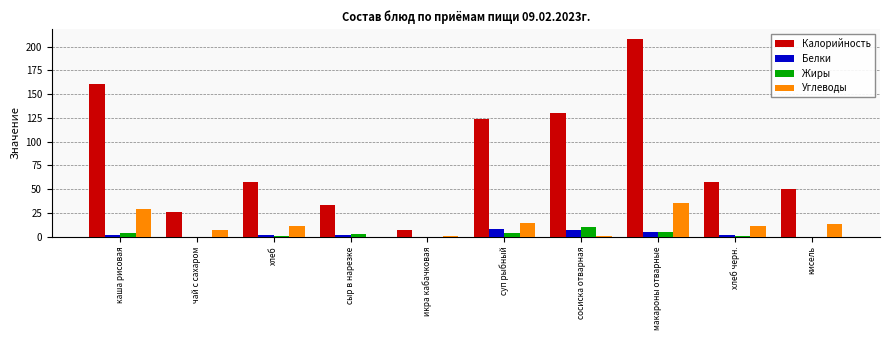

True or false: Калорийность has a value of 50.0 at кисель.

True